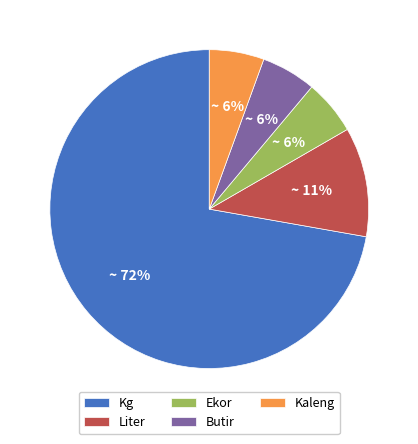

Does Kg represent more than half of the total?

Yes